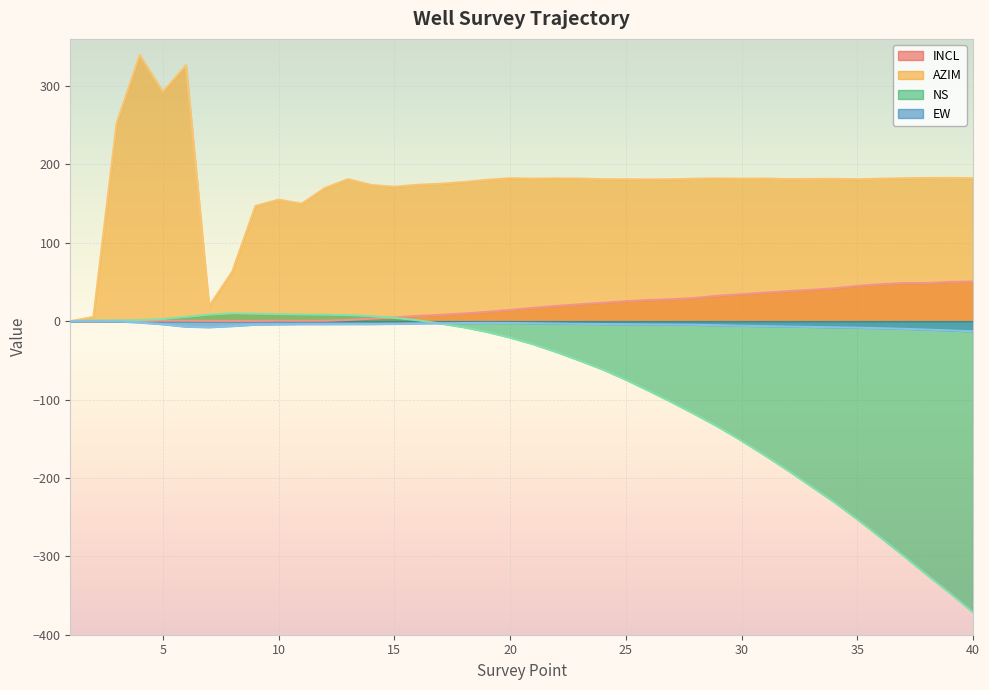

How many data points in NS are less than -20?

21